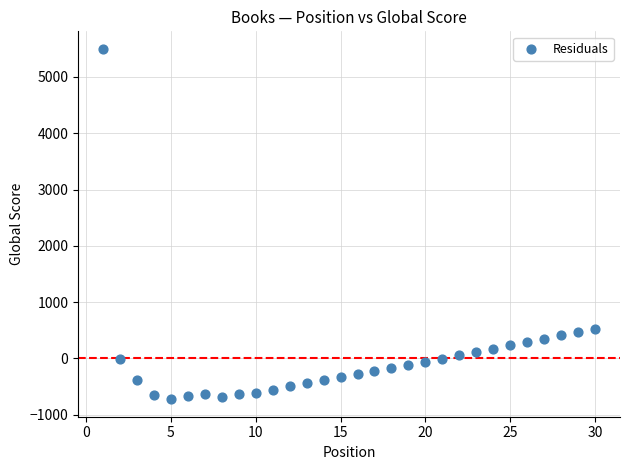

What is the range of Y values (max minus min)?

6224.1